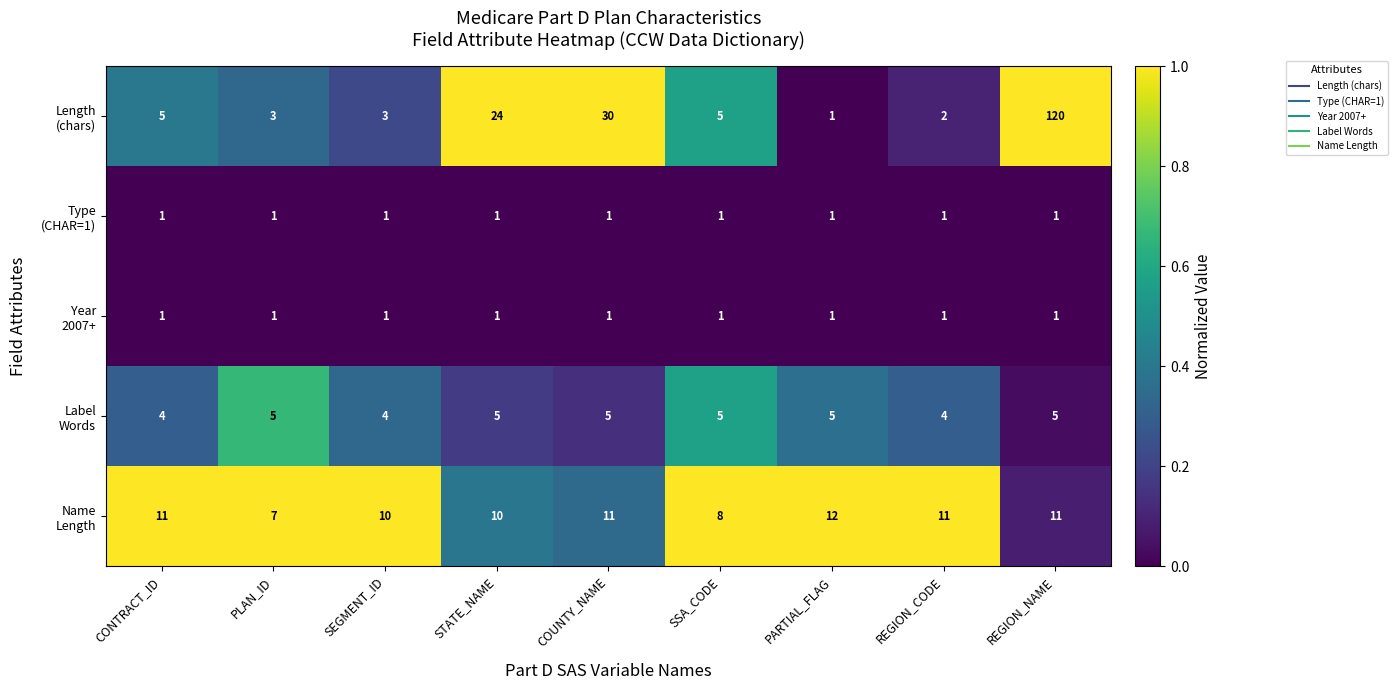

What is the difference between the highest and lowest values at SSA_CODE?

7